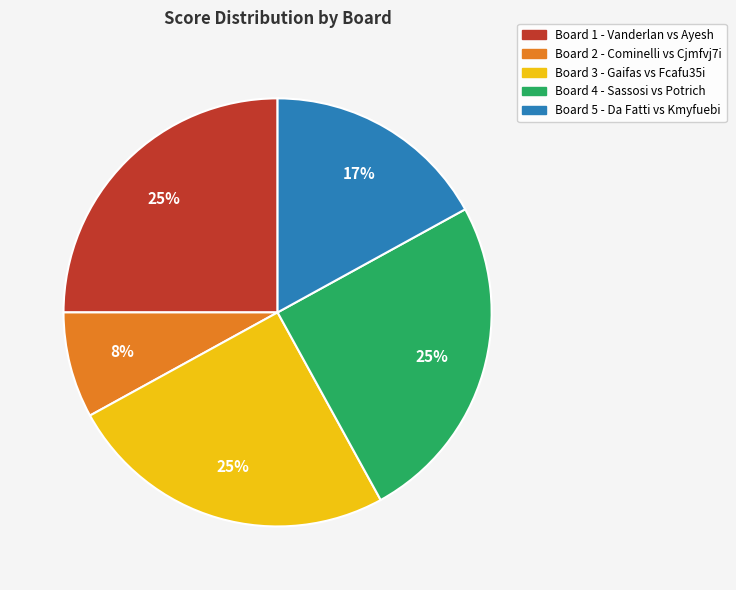

Approximately how many times larger is the value at Board 3 - Gaifas vs Fcafu35i compared to Board 2 - Cominelli vs Cjmfvj7i?

3.1